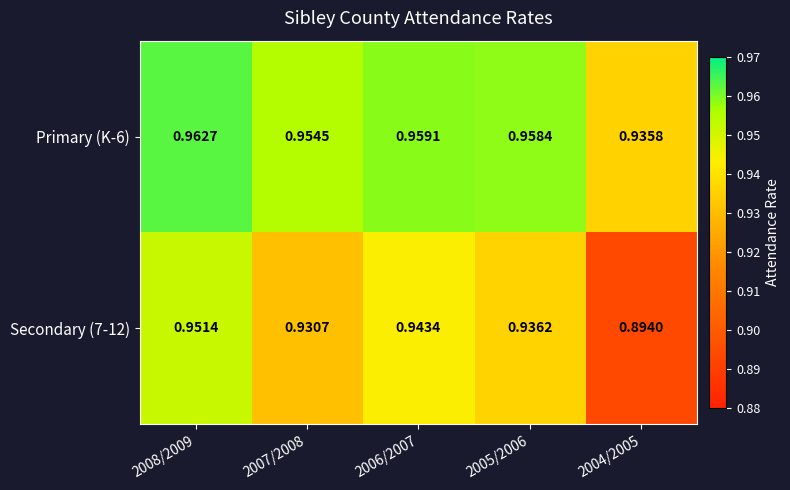

Is the value of Secondary (7-12) at 2008/2009 greater than the value of Primary (K-6) at 2005/2006?

No